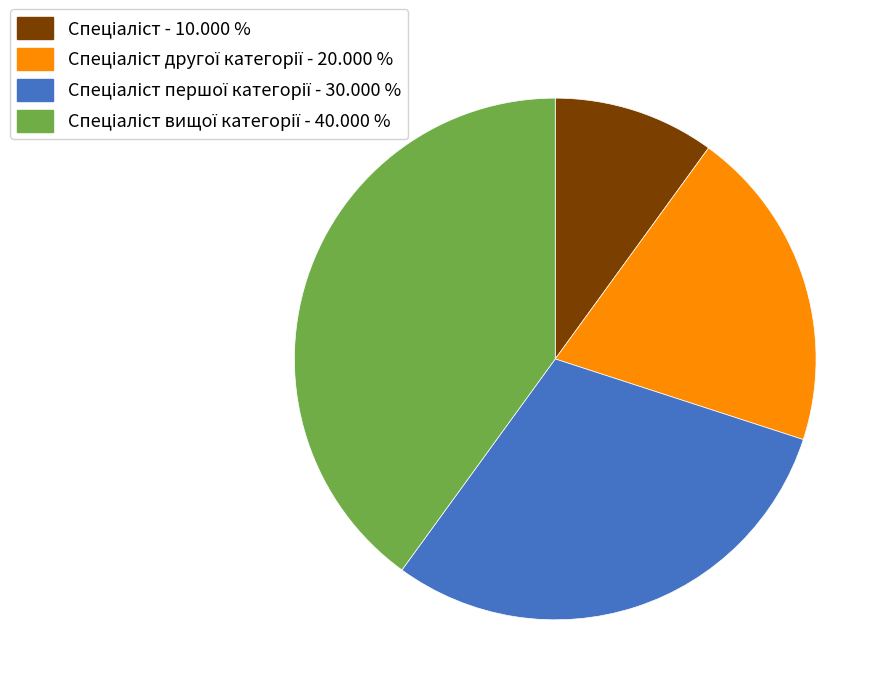

Is there any slice that represents more than half of the pie?

No